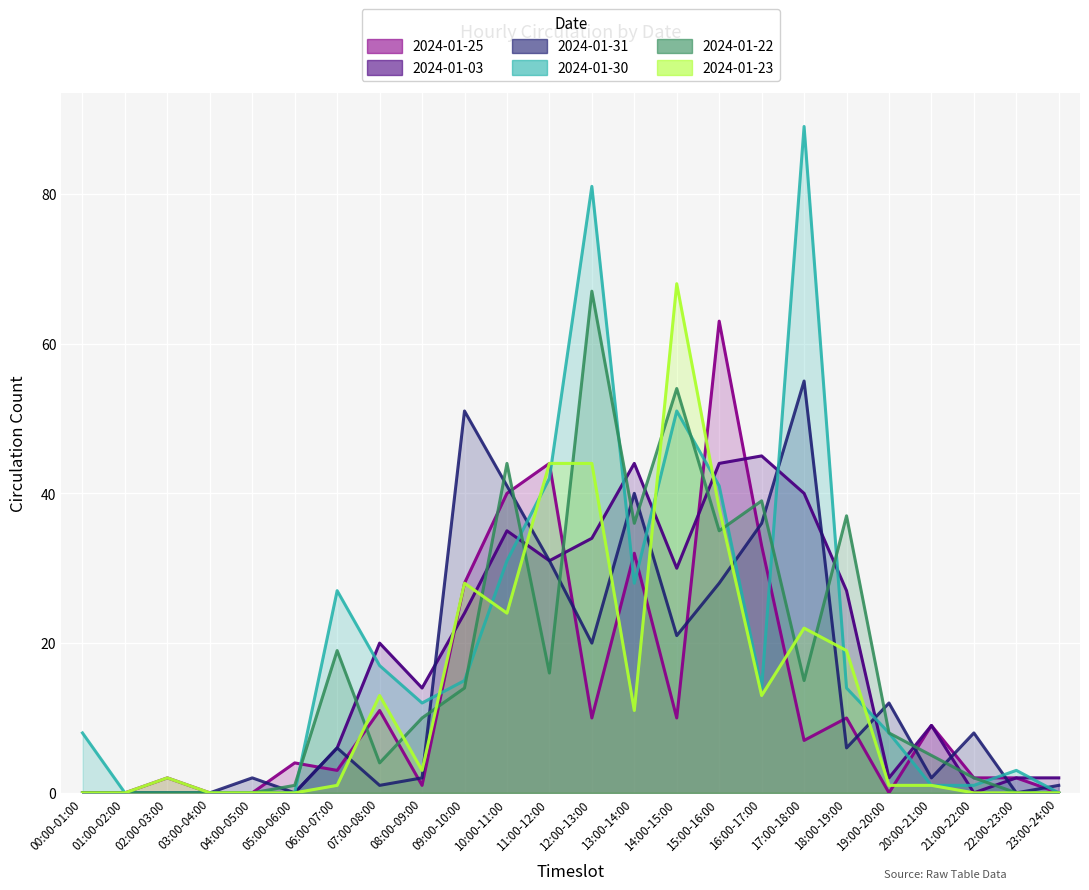

Where does the 2024-01-30 series first go above 14?

06:00-07:00